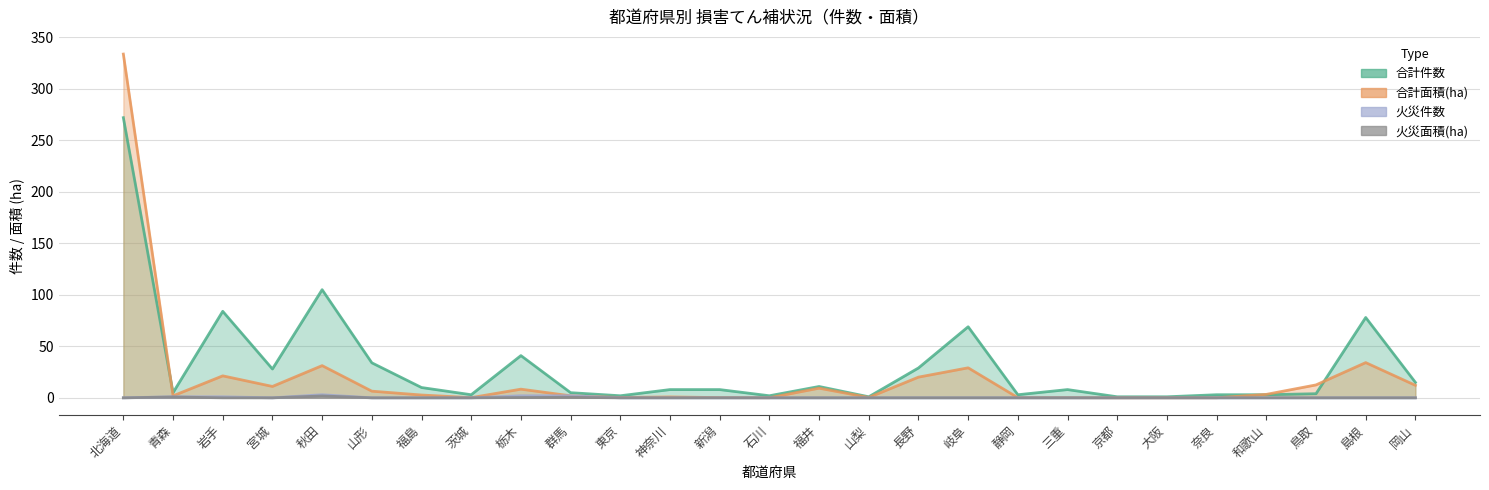

Is the value of 合計件数 at 福島 greater than the value of 火災件数 at 長野?

Yes